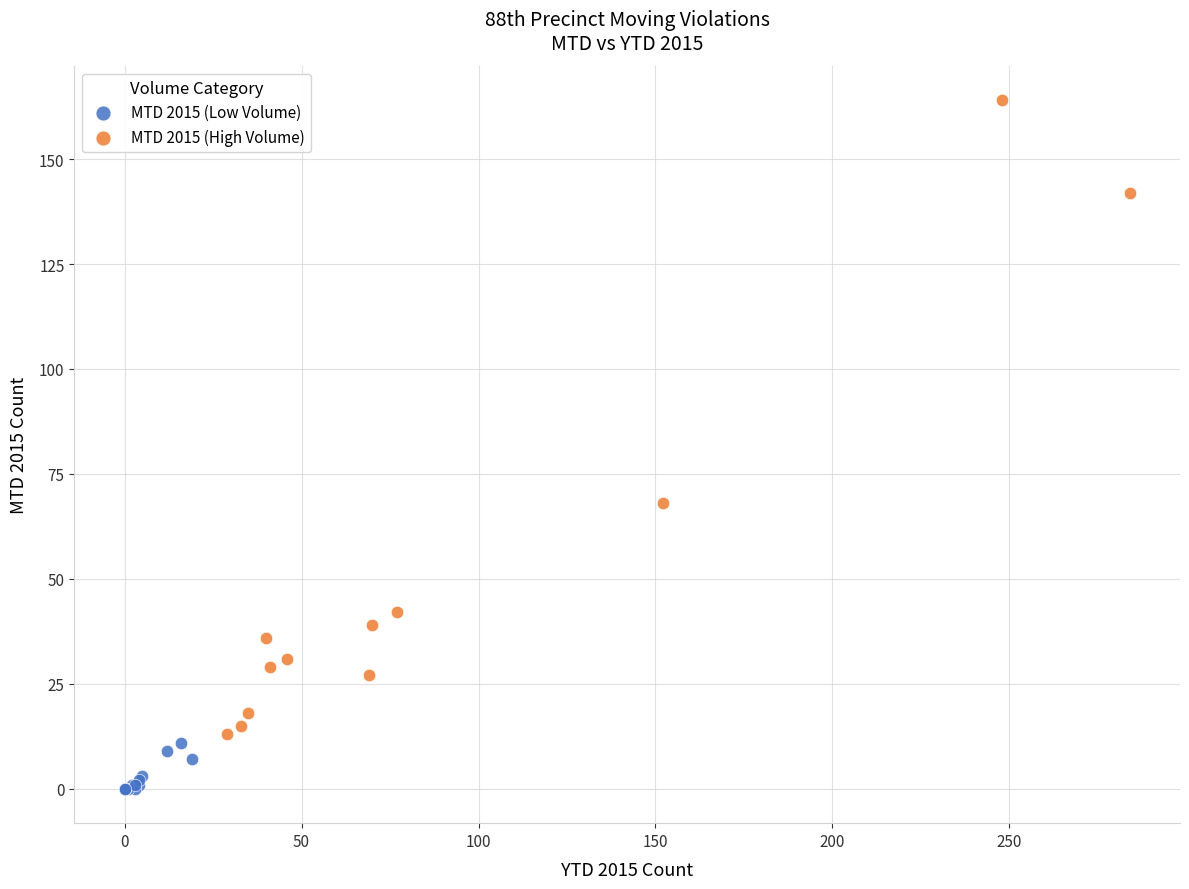

Which series reaches the maximum Y coordinate?

MTD 2015 (High Volume)